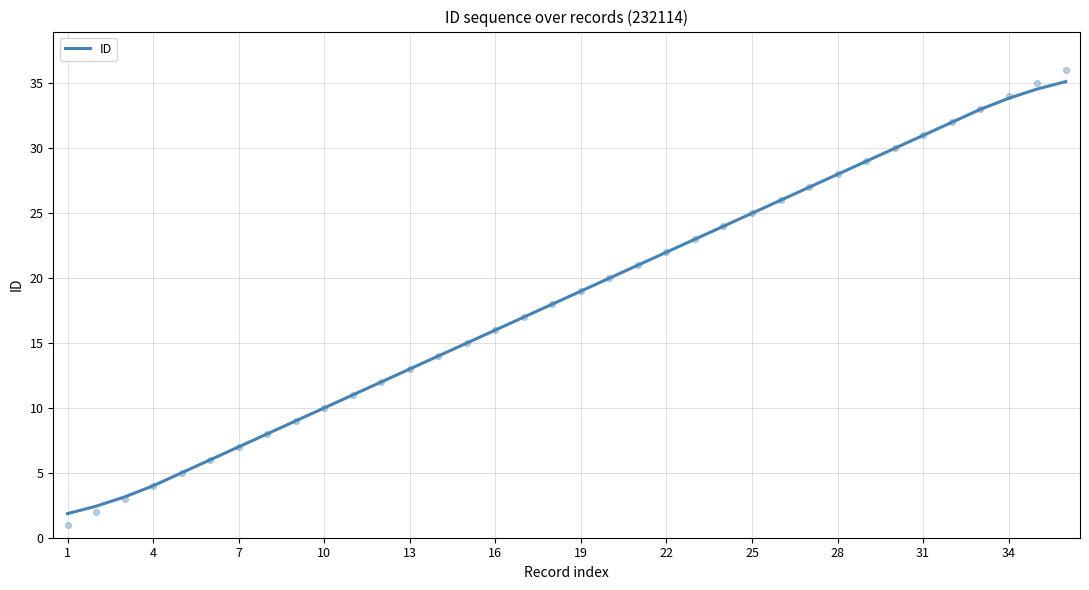

What is the highest value of the ID series?

35.1